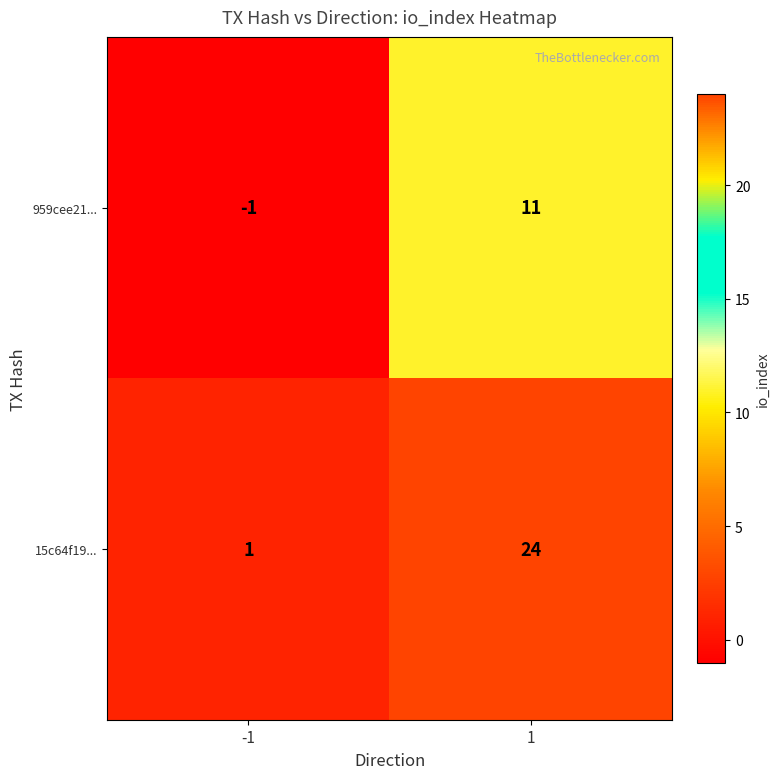

Rank the series by their average value, from lowest to highest.

959cee21..., 15c64f19...